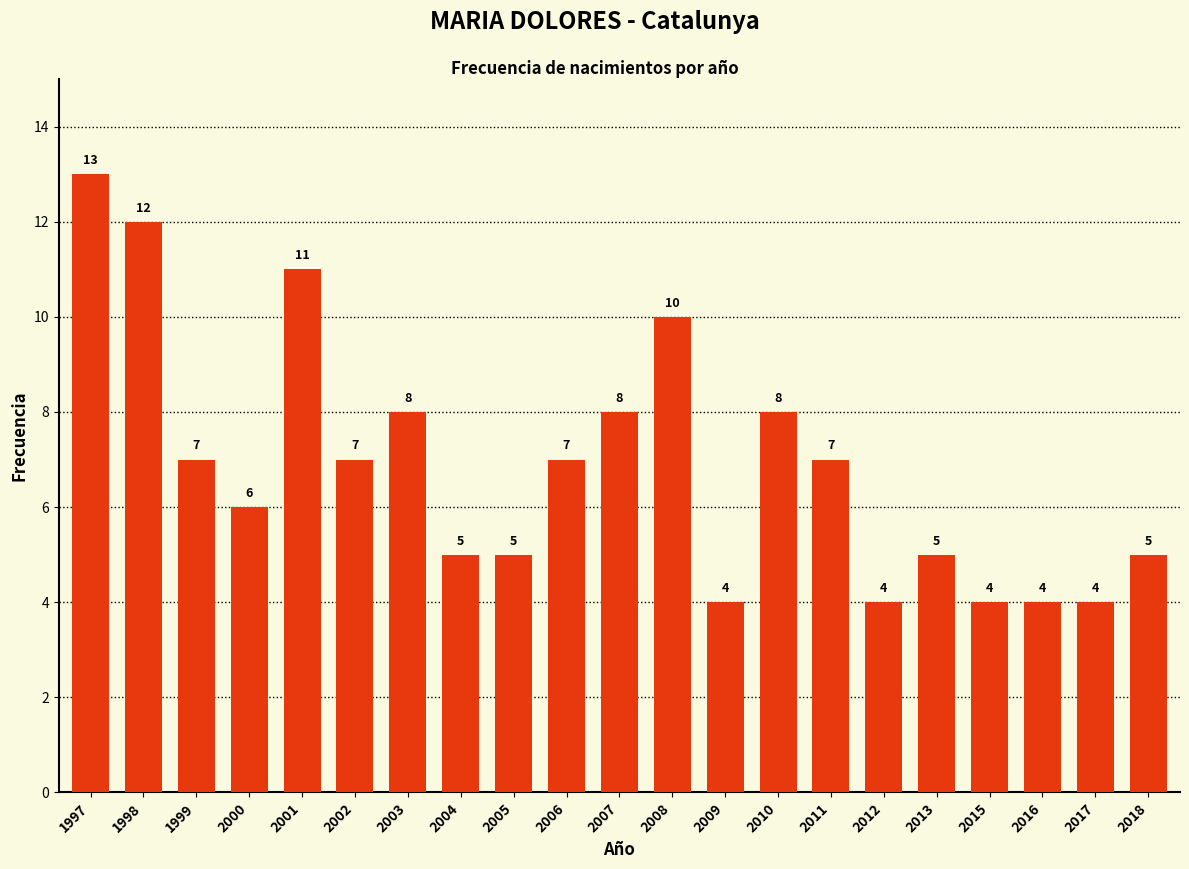

How many values are below 7?

10